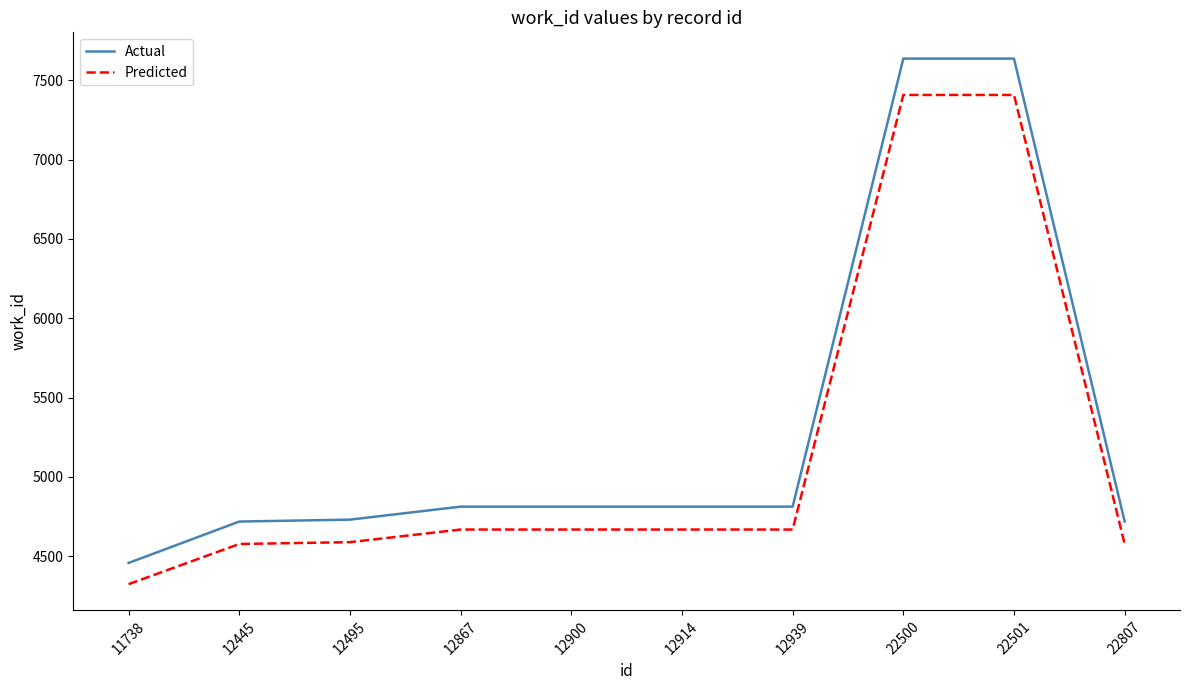

Rank the series by their maximum value, from highest to lowest.

Actual, Predicted